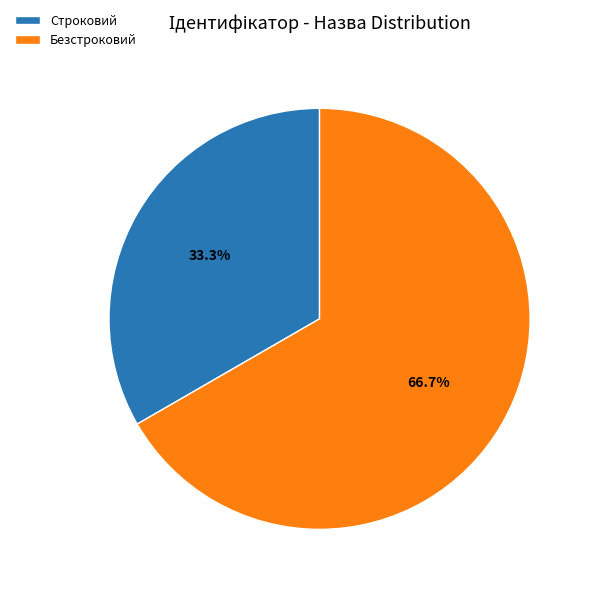

Which slice is the smallest?

Строковий